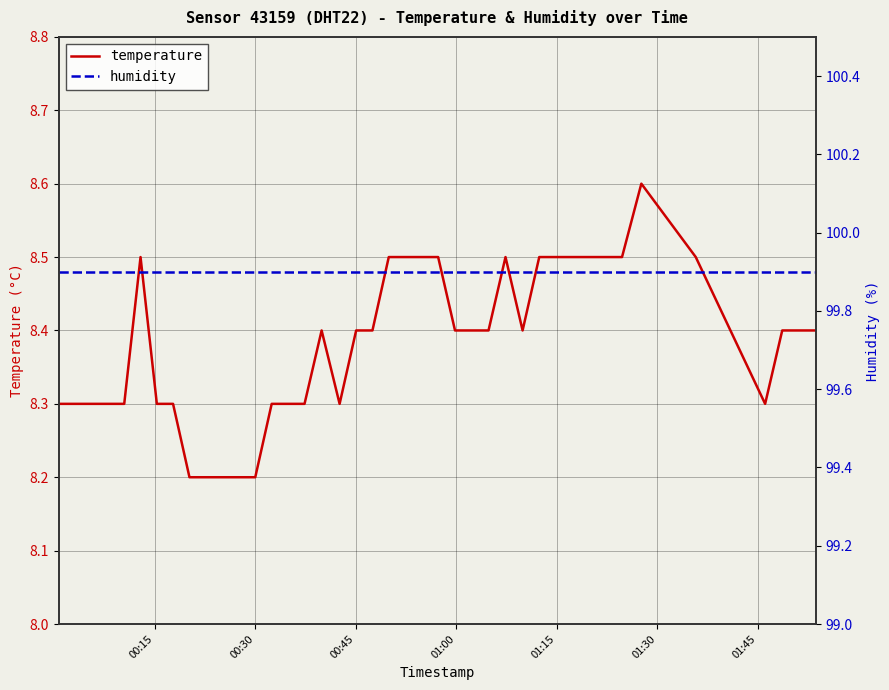

What are all the series names shown in the legend?

temperature, humidity